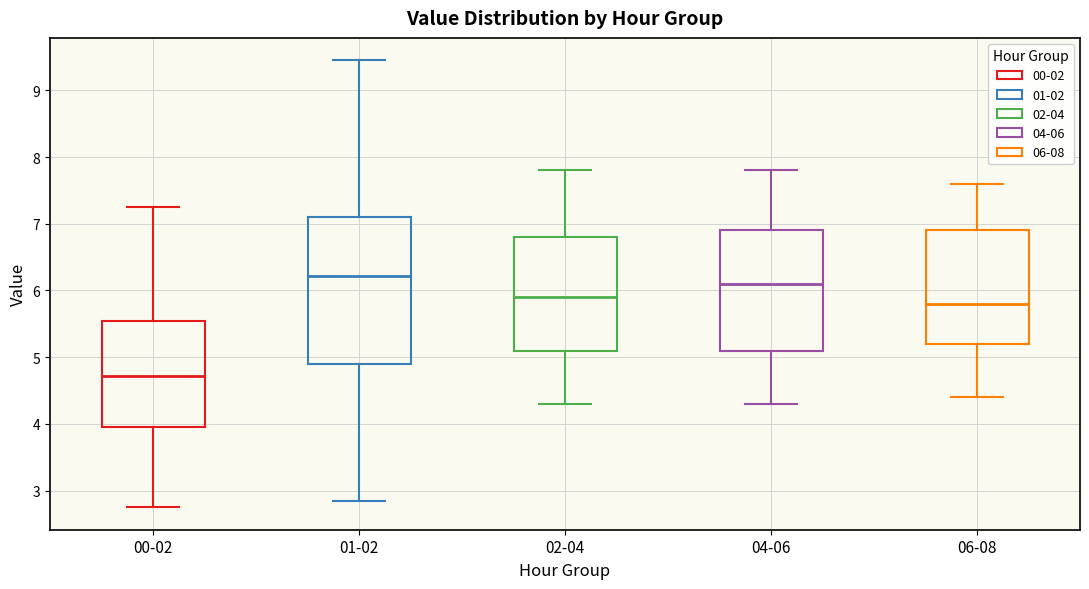

Reading left to right, read every box against the y-axis: the position of its median line, the range the box covers, and the ends of its whiskers. The values are not printed on the chart, so give them approximately, as read against the axis.

00-02: median 4.7, box 4.0 to 5.6, whiskers 2.8 to 7.3
01-02: median 6.2, box 4.9 to 7.1, whiskers 2.9 to 9.5
02-04: median 5.9, box 5.1 to 6.8, whiskers 4.3 to 7.8
04-06: median 6.1, box 5.1 to 6.9, whiskers 4.3 to 7.8
06-08: median 5.8, box 5.2 to 6.9, whiskers 4.4 to 7.6